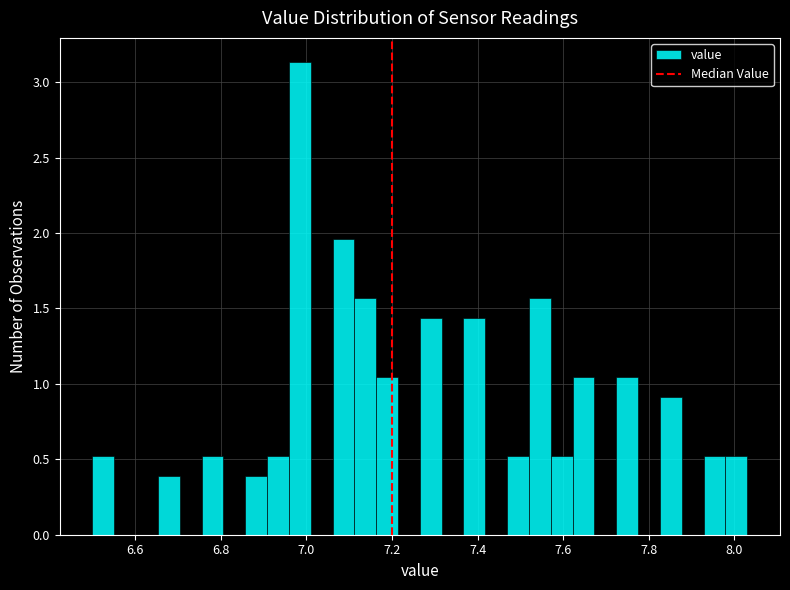

Read against the x-axis, roughly where is the centre of the tallest bar?

6.98